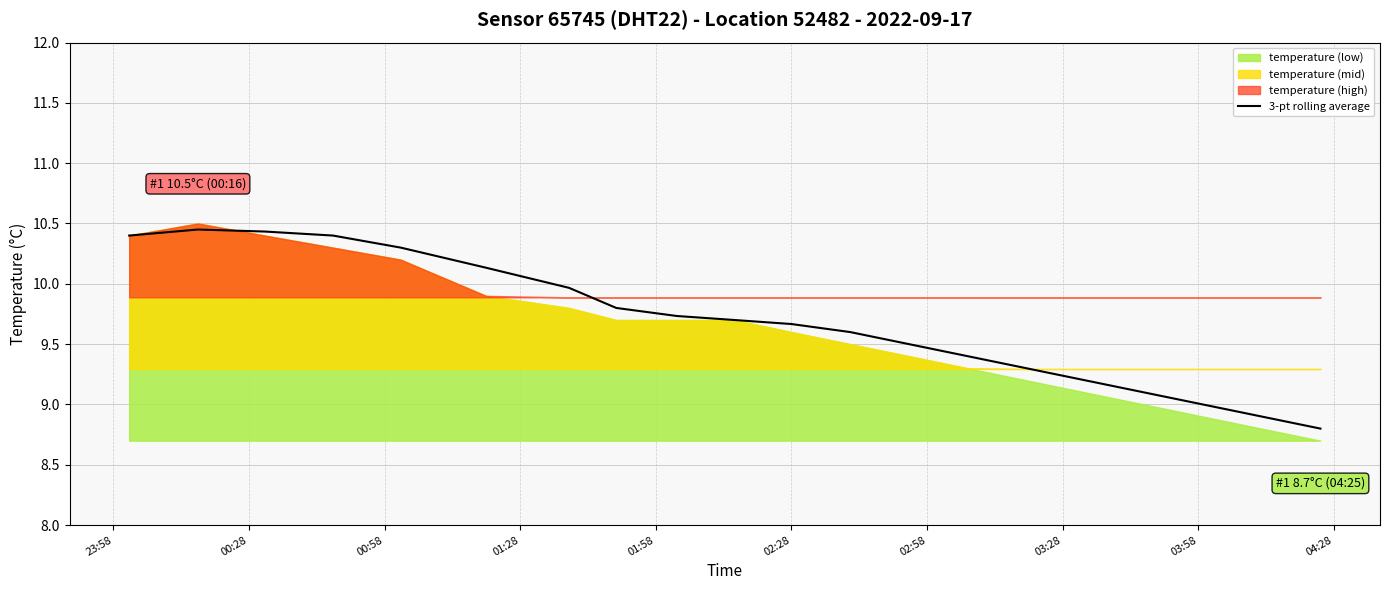

What is the value of the 5th point from the left?

10.3